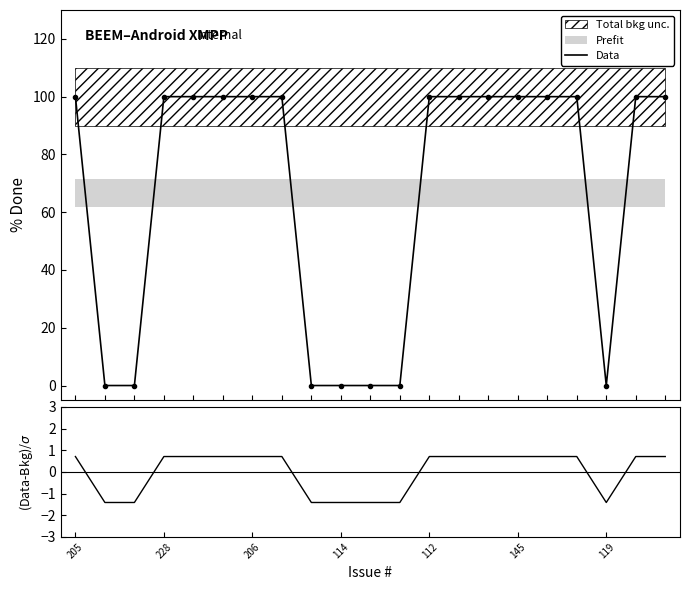

What is the highest value of the Data series?

100